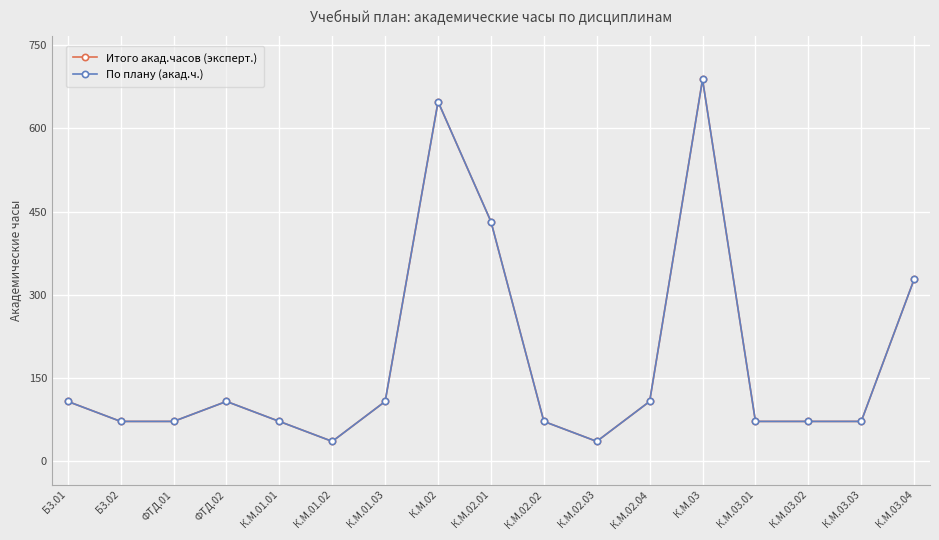

Which label corresponds to the largest value in the chart?

К.М.03